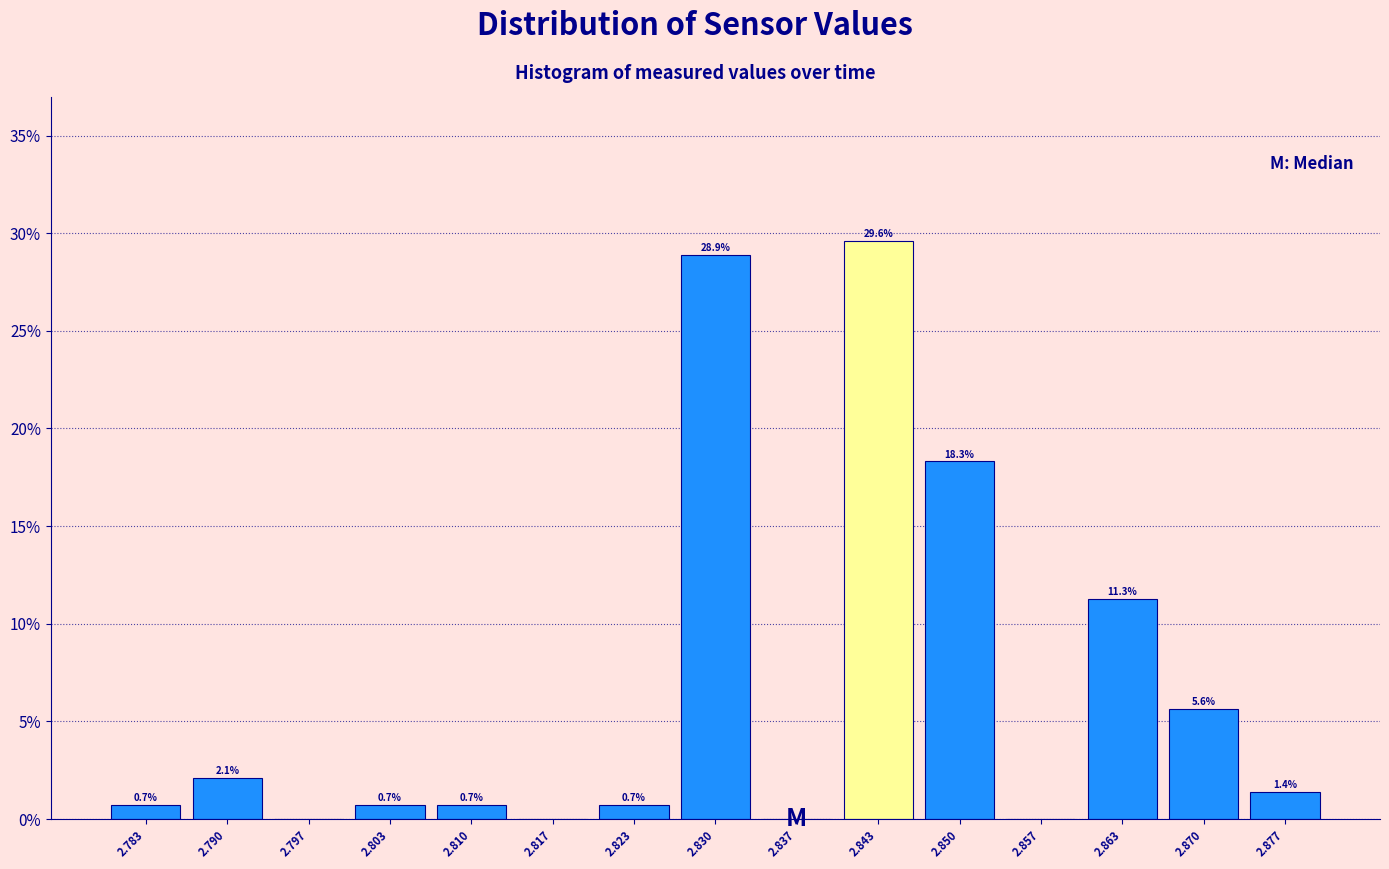

Which range on the x-axis has the tallest bar?

2.840 to 2.847